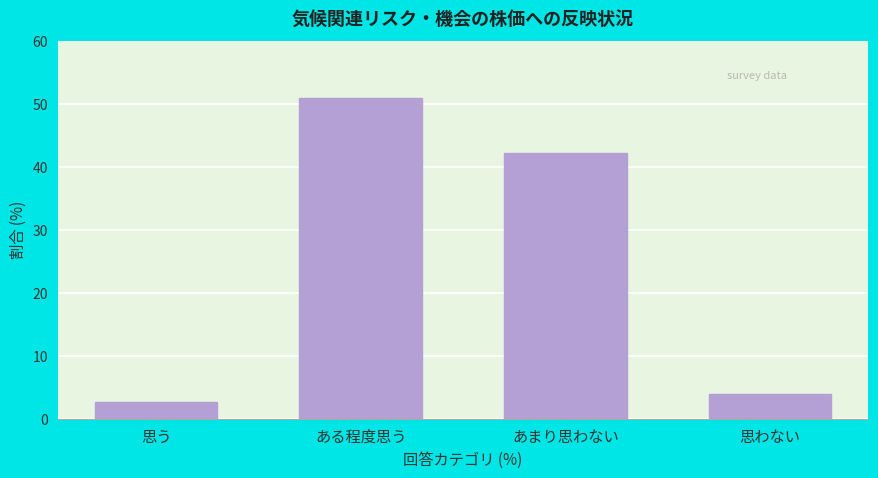

Reading left to right, extract all data points from this chart.

2.7	51.0	42.3	3.9